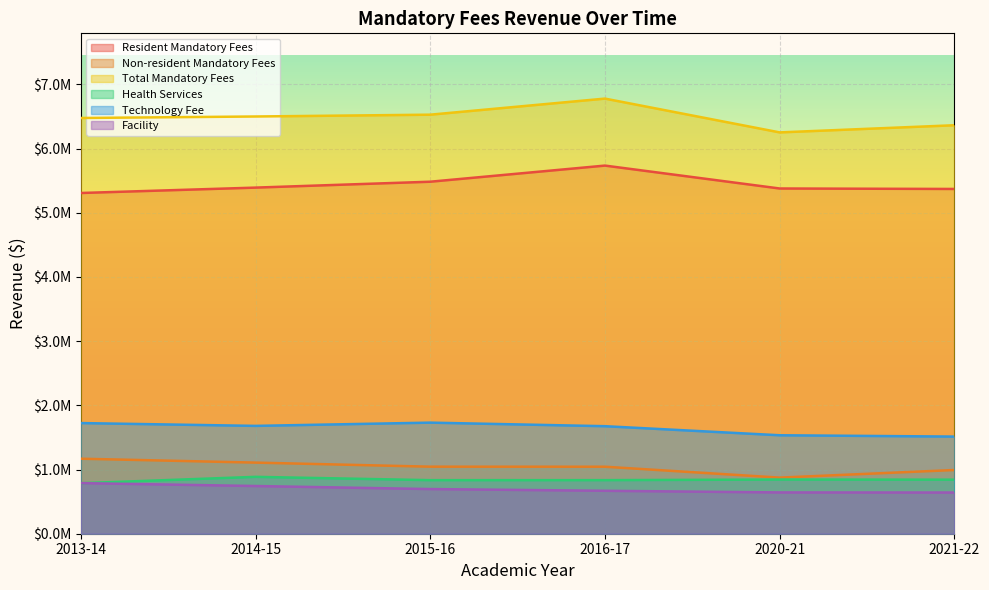

What is the spread (max minus min) of values at 2021-22?

5721340.5